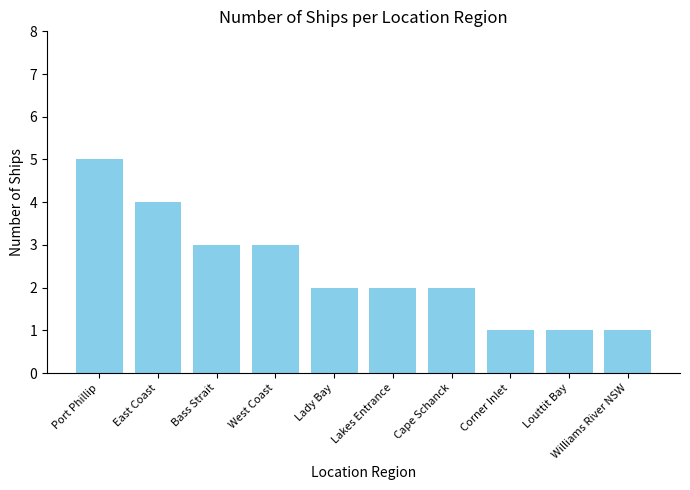

The chart shows a value of 1 at Bass Strait. True or false?

False